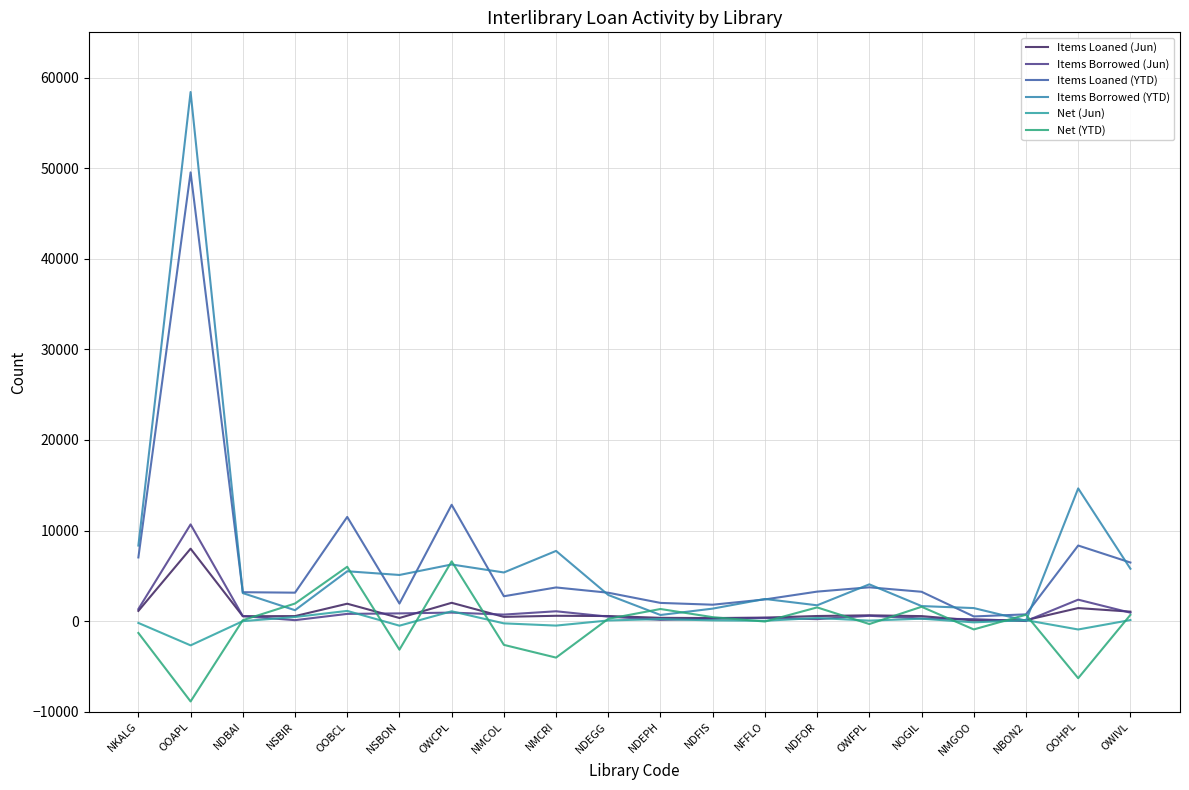

Is this an area chart (filled region under the line)?

No